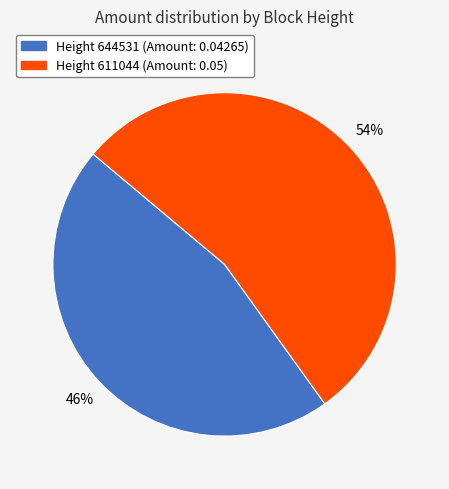

To the nearest percent, what is the difference between the largest and smallest slice percentages?

8%